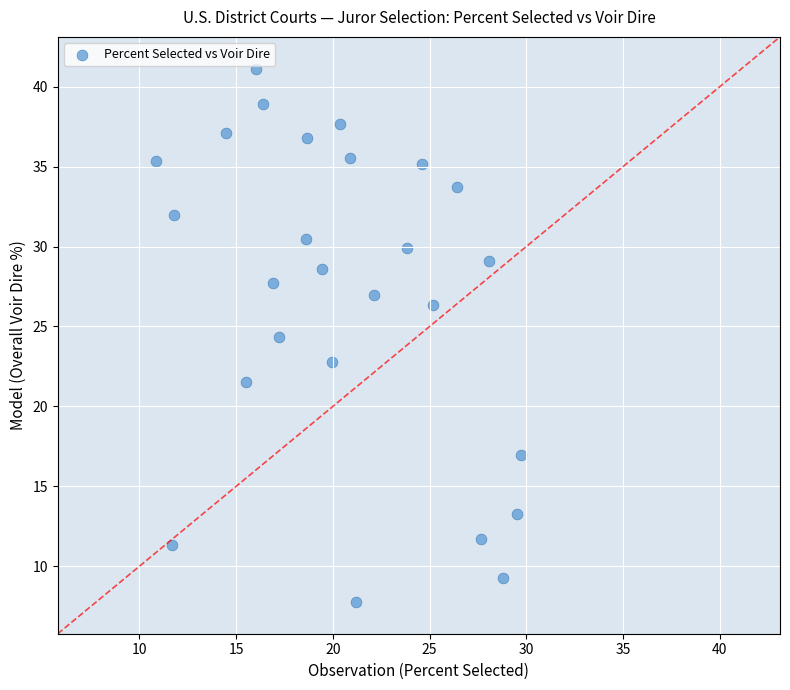

What is the range of Y values (max minus min)?

33.3